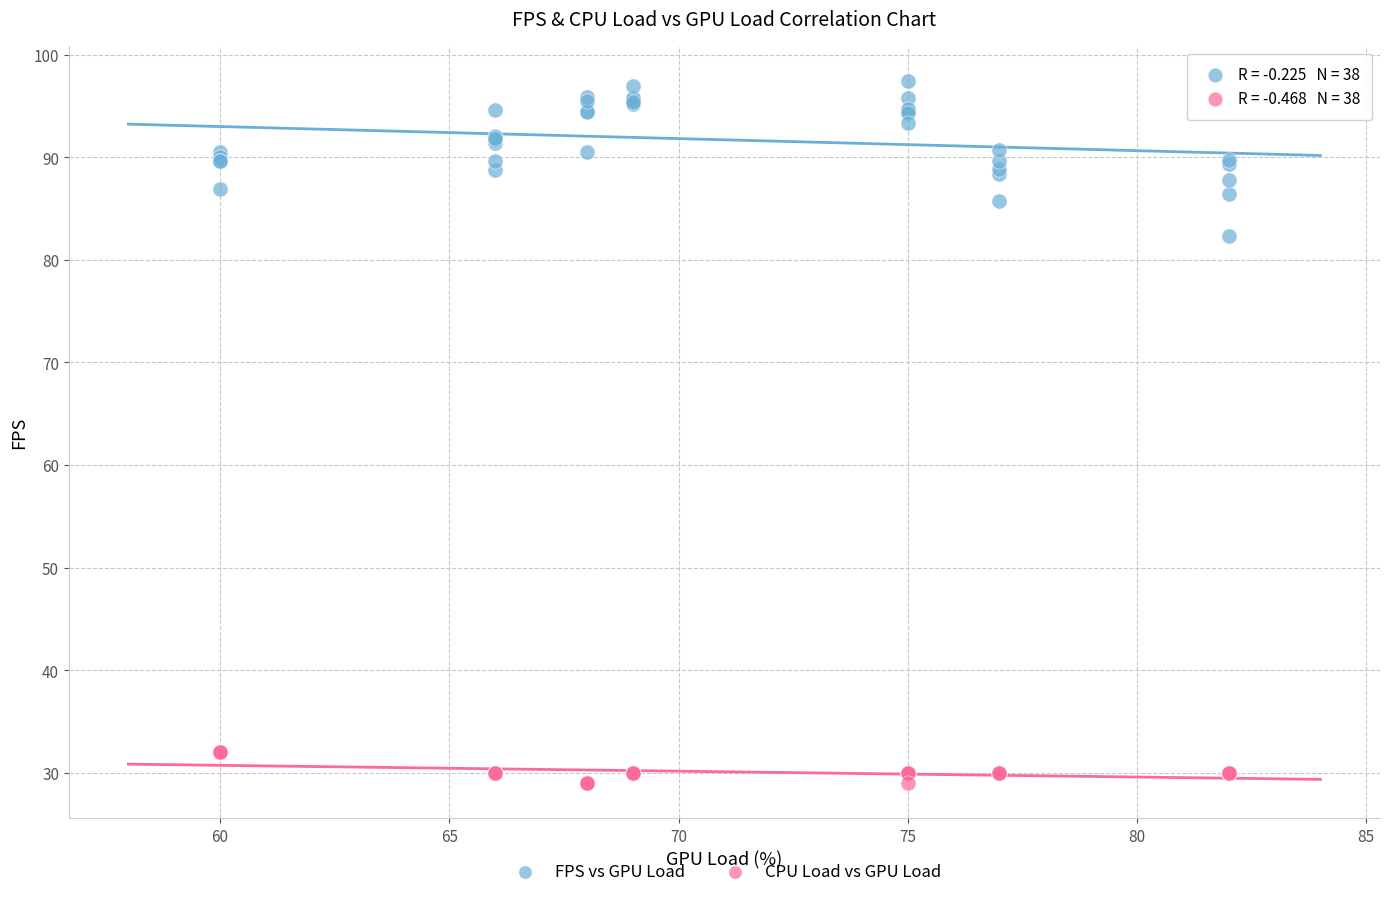

Which series reaches the minimum Y coordinate?

CPU Load vs GPU Load